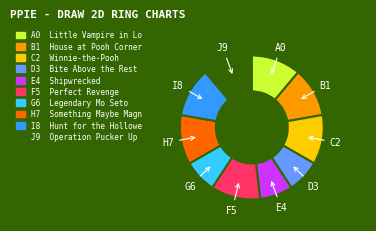

How many slices are in this pie chart?

10